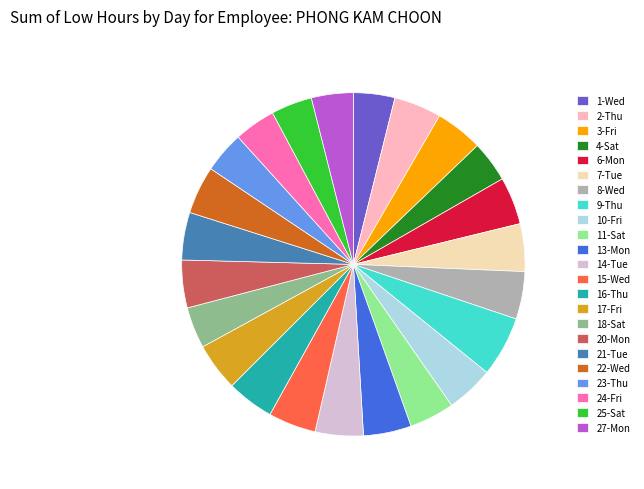

The 2-Thu slice represents 4% of the pie. True or false?

True